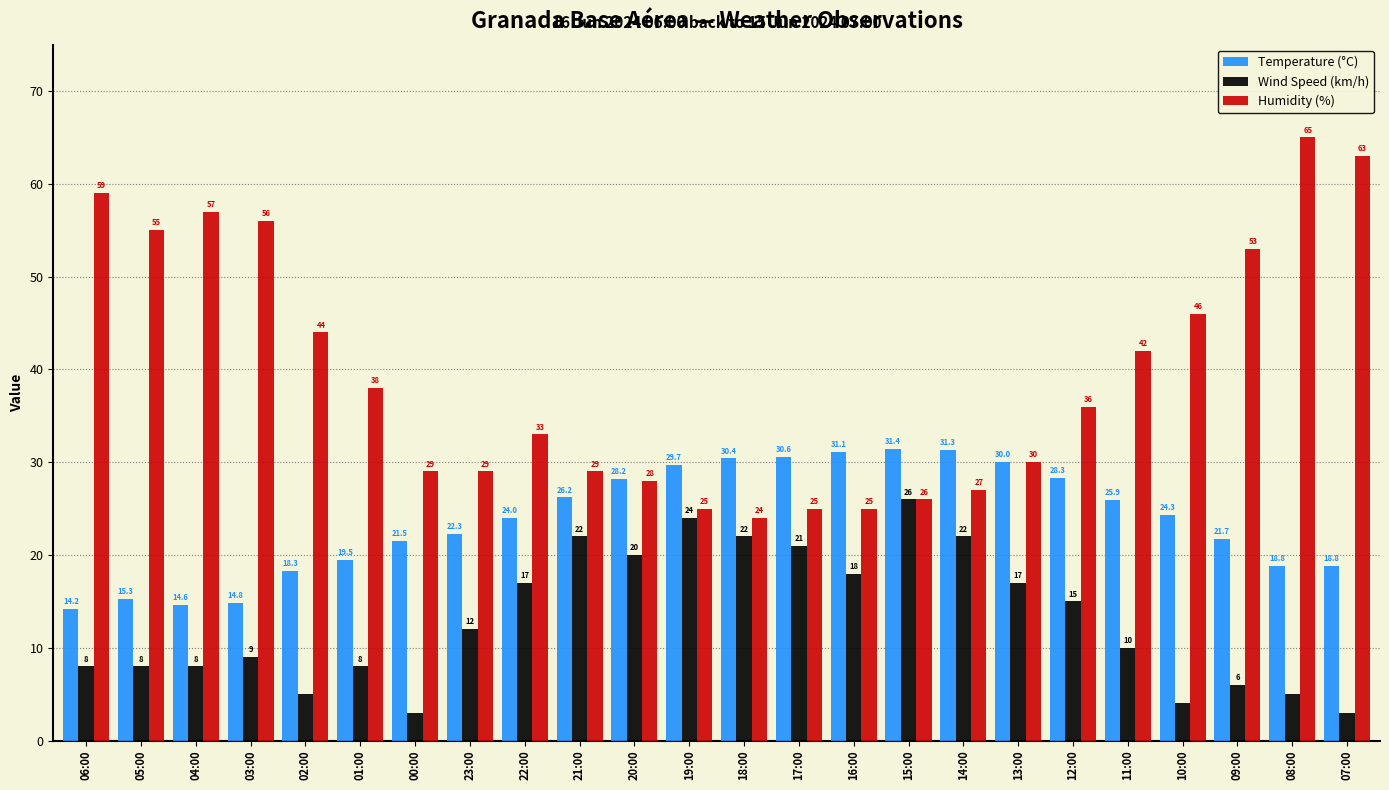

Reading left to right, list all the values displayed in this chart.

Temperature (°C): 14.2	15.3	14.6	14.8	18.3	19.5	21.5	22.3	24.0	26.2	28.2	29.7	30.4	30.6	31.1	31.4	31.3	30.0	28.3	25.9	24.3	21.7	18.8	18.8
Wind Speed (km/h): 8.0	8.0	8.0	9.0	5.0	8.0	3.0	12.0	17.0	22.0	20.0	24.0	22.0	21.0	18.0	26.0	22.0	17.0	15.0	10.0	4.0	6.0	5.0	3.0
Humidity (%): 59.0	55.0	57.0	56.0	44.0	38.0	29.0	29.0	33.0	29.0	28.0	25.0	24.0	25.0	25.0	26.0	27.0	30.0	36.0	42.0	46.0	53.0	65.0	63.0